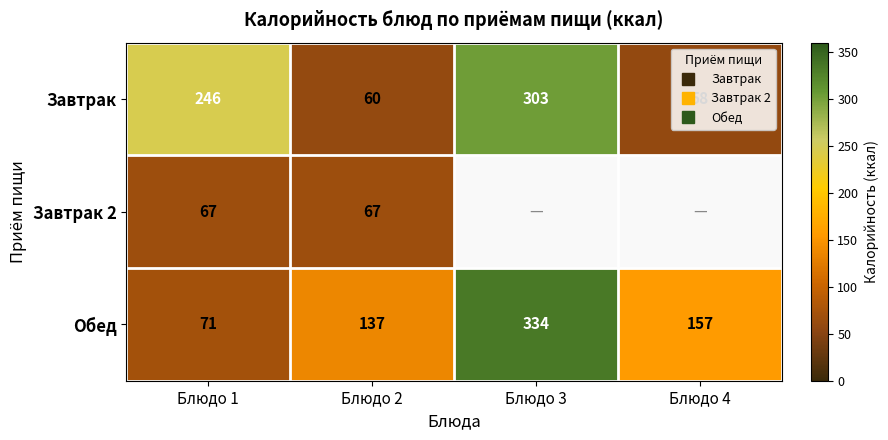

Is the value of Обед at Блюдо 1 greater than the value of Завтрак 2 at Блюдо 3?

No